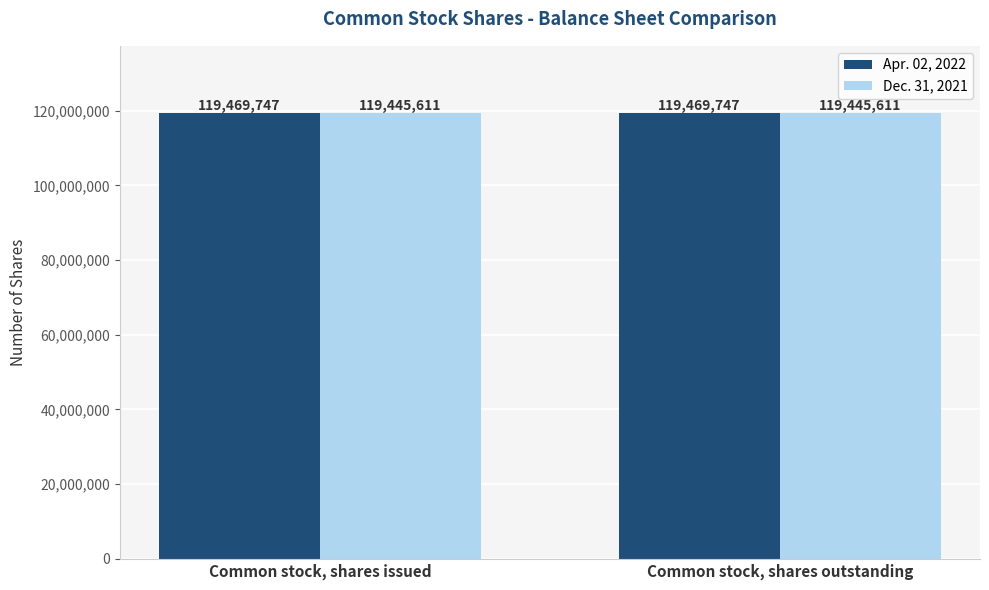

Read the Dec. 31, 2021 value at Common stock, shares outstanding.

119445611